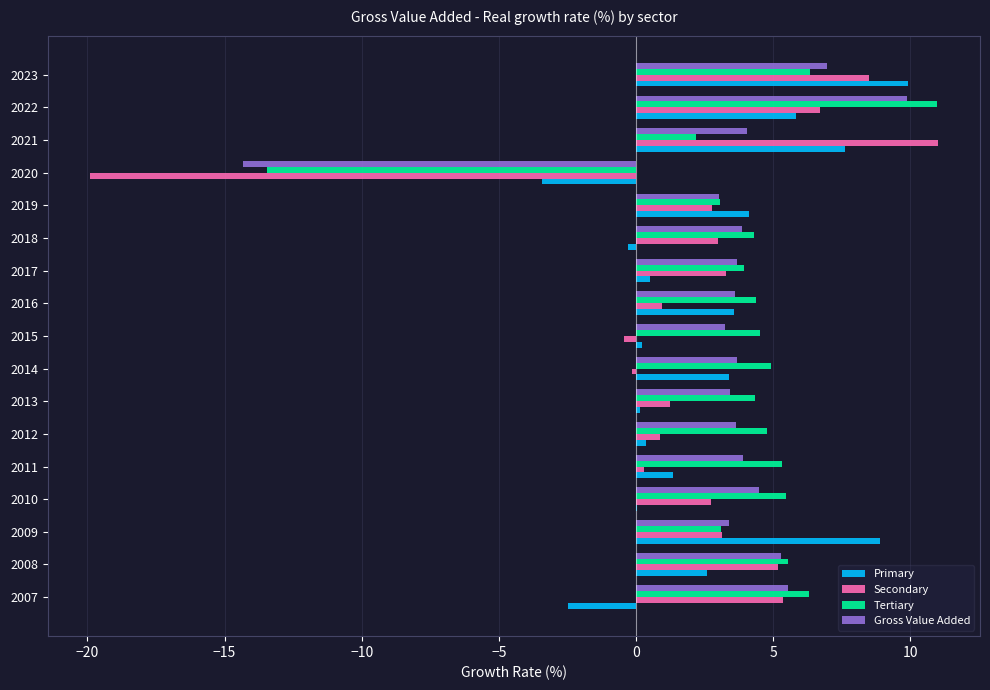

What is the sum of all Primary values?

42.4